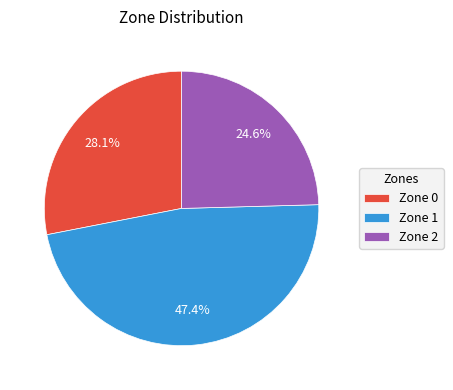

Is the sum of Zone 2 and Zone 1 greater than half?

Yes